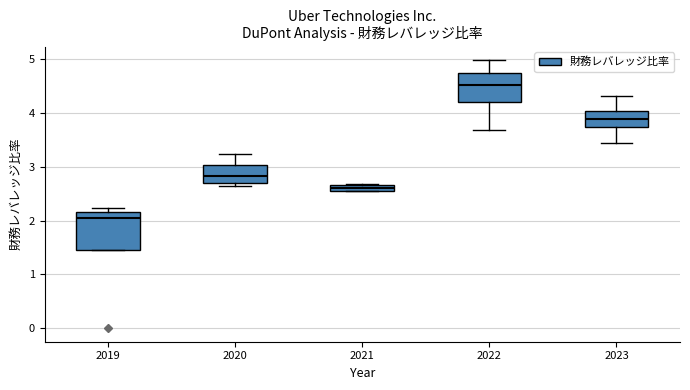

Which box is the tallest, from its lower edge to its upper edge?

2019